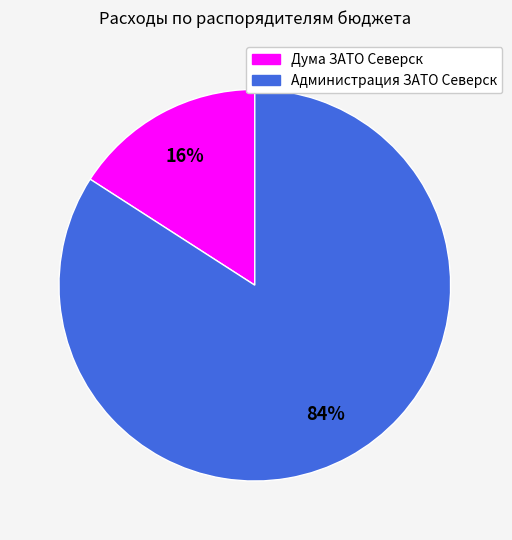

What percentage is the Дума ЗАТО Северск slice, to the nearest percent?

16%